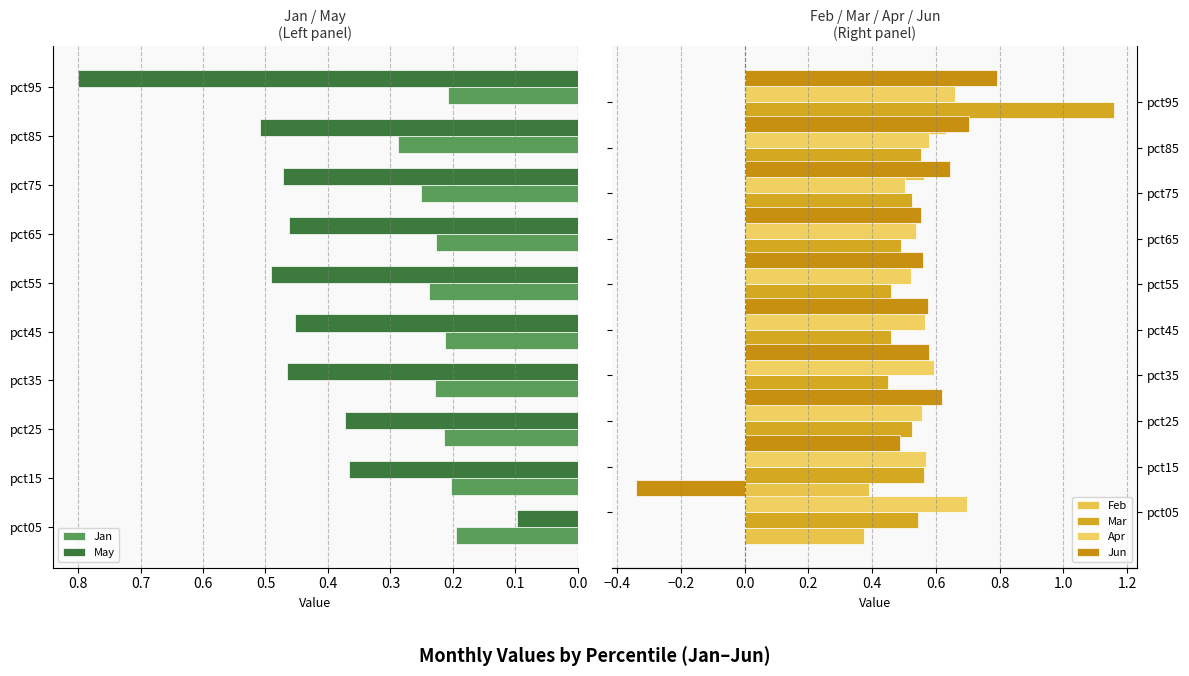

What is the value of the Jan bar at the 8th from the left?

0.3